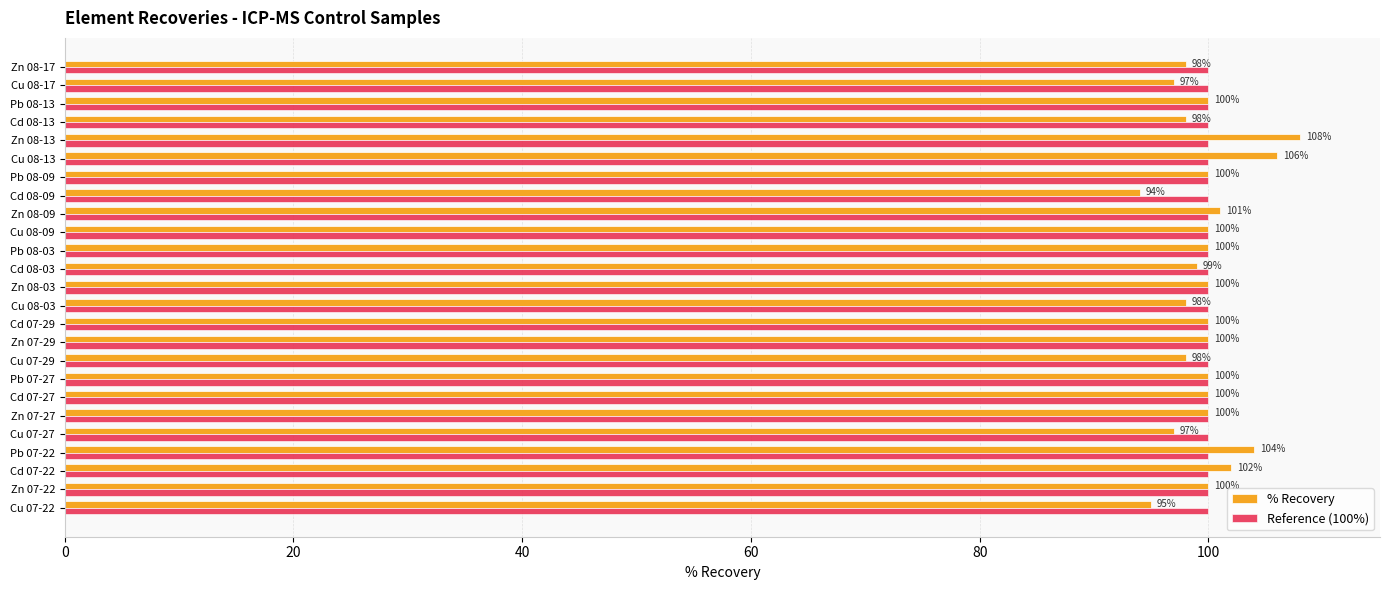

Which series changed the most between Pb 07-27 and Cd 08-09?

% Recovery